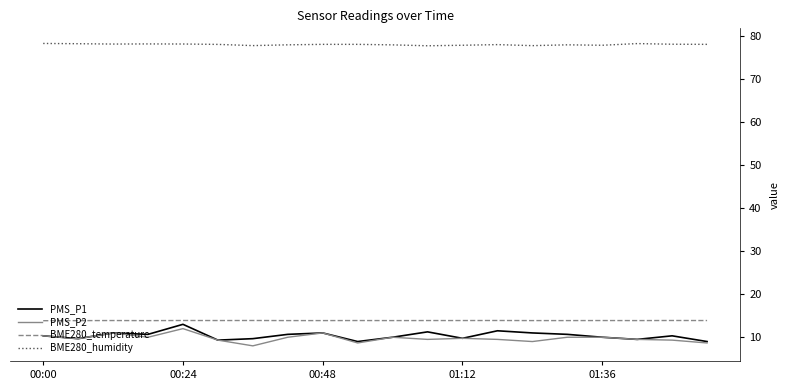

Which series has the largest total across all categories?

BME280_humidity